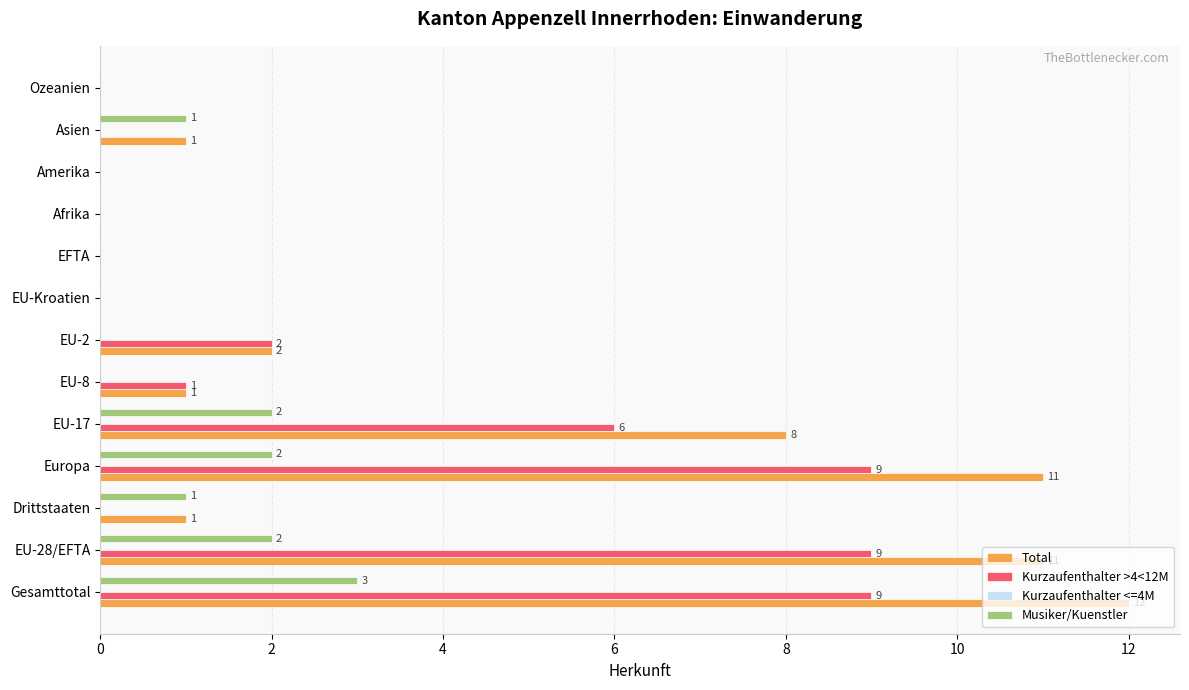

How many Kurzaufenthalter >4<12M values are between 0 and 6?

10